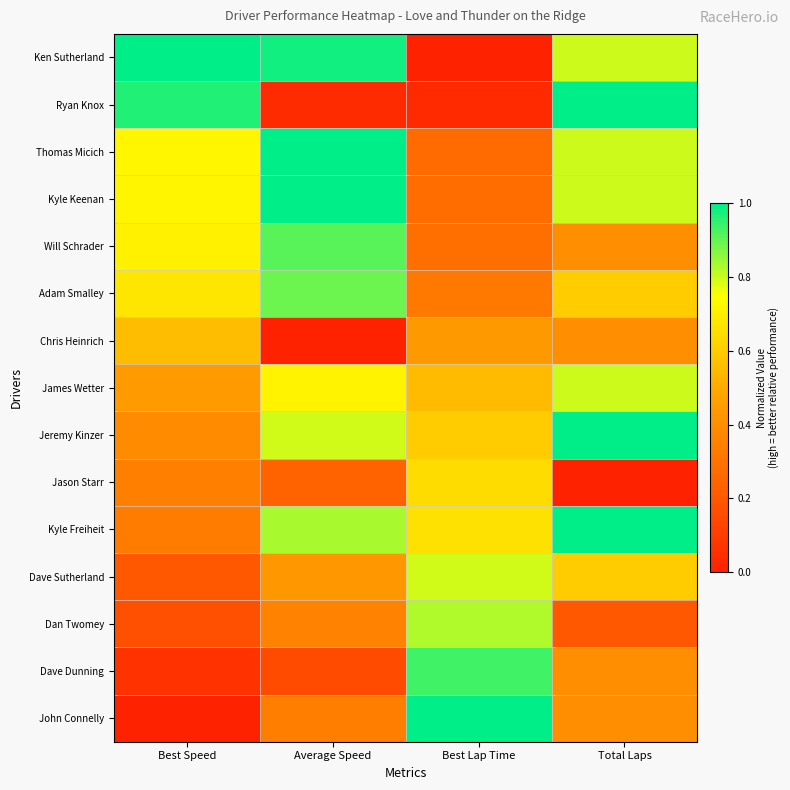

At how many categories does at least one series exceed 0?

4